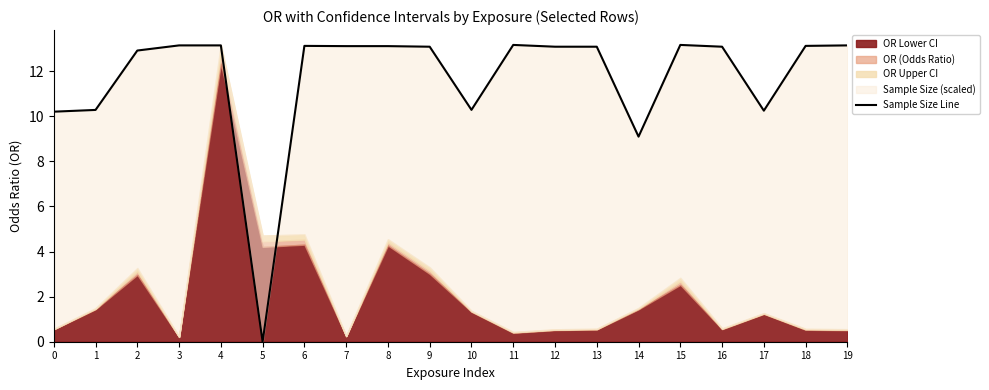

Read the value at 7.

13.1